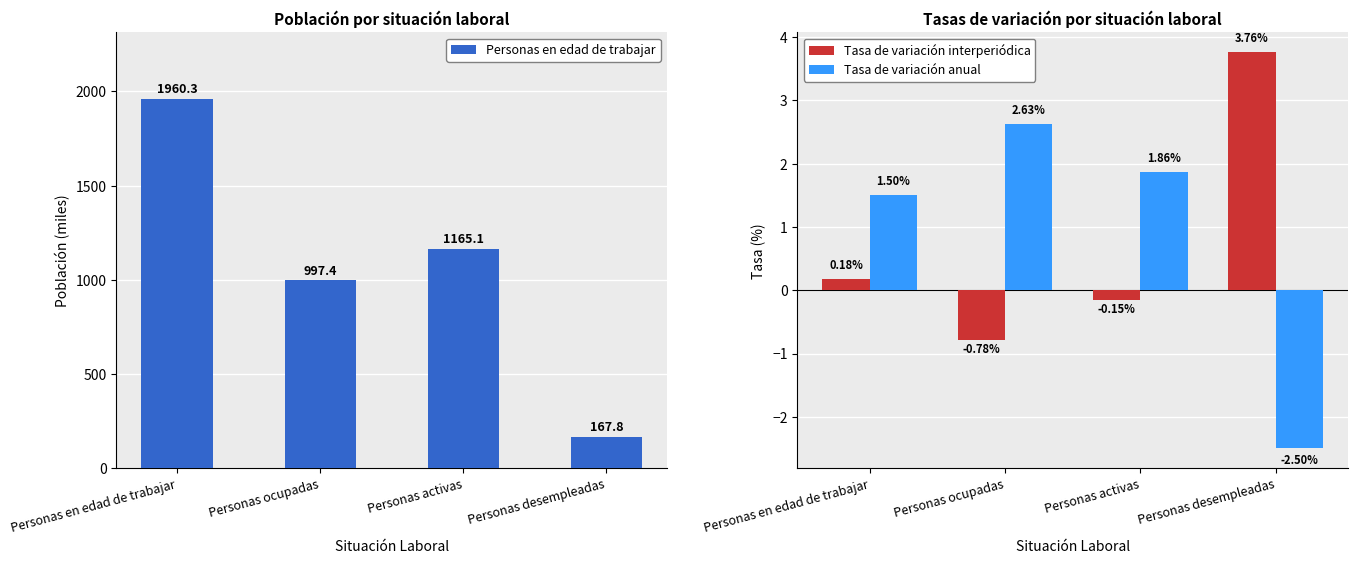

At which category is the sum across all series the highest?

Personas en edad de trabajar